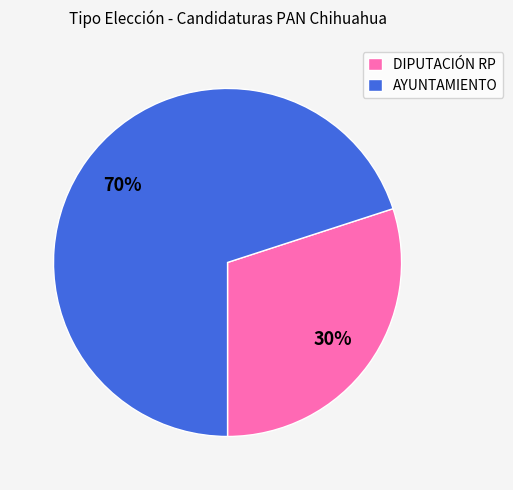

Count the number of slices in the pie.

2